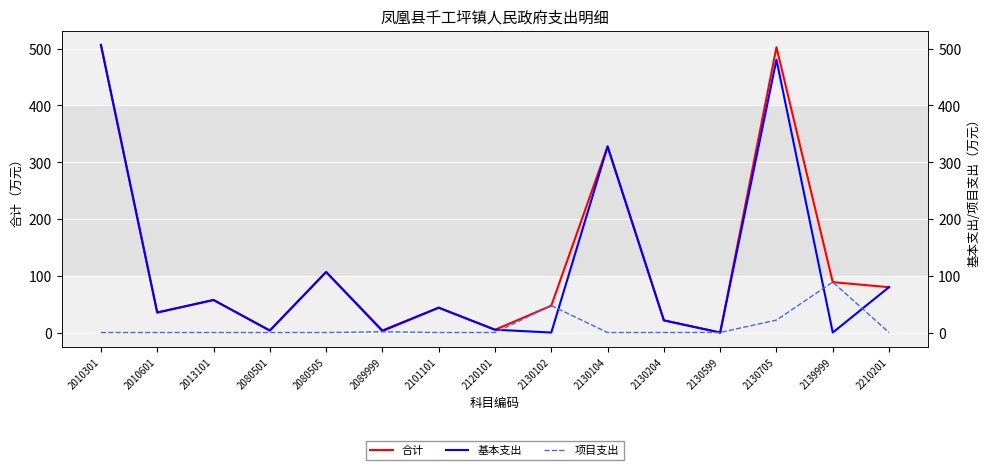

Reading left to right, transcribe all the data shown in this chart.

合计: 506.6	35.4	57.4	3.6	106.8	4.0	43.9	5.0	47.5	327.8	21.5	0.2	502.7	88.9	80.1
基本支出: 506.6	35.4	57.4	3.6	106.8	2.7	43.9	5.0	0.0	327.8	21.5	0.0	480.7	0.0	80.1
项目支出: 0.0	0.0	0.0	0.0	0.0	1.4	0.0	0.0	47.5	0.0	0.0	0.2	22.0	88.9	0.0